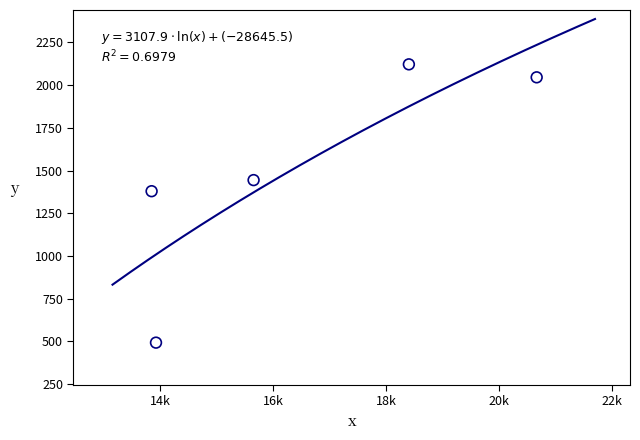

What Y value in the scatter plot is closest to 1307?

1379